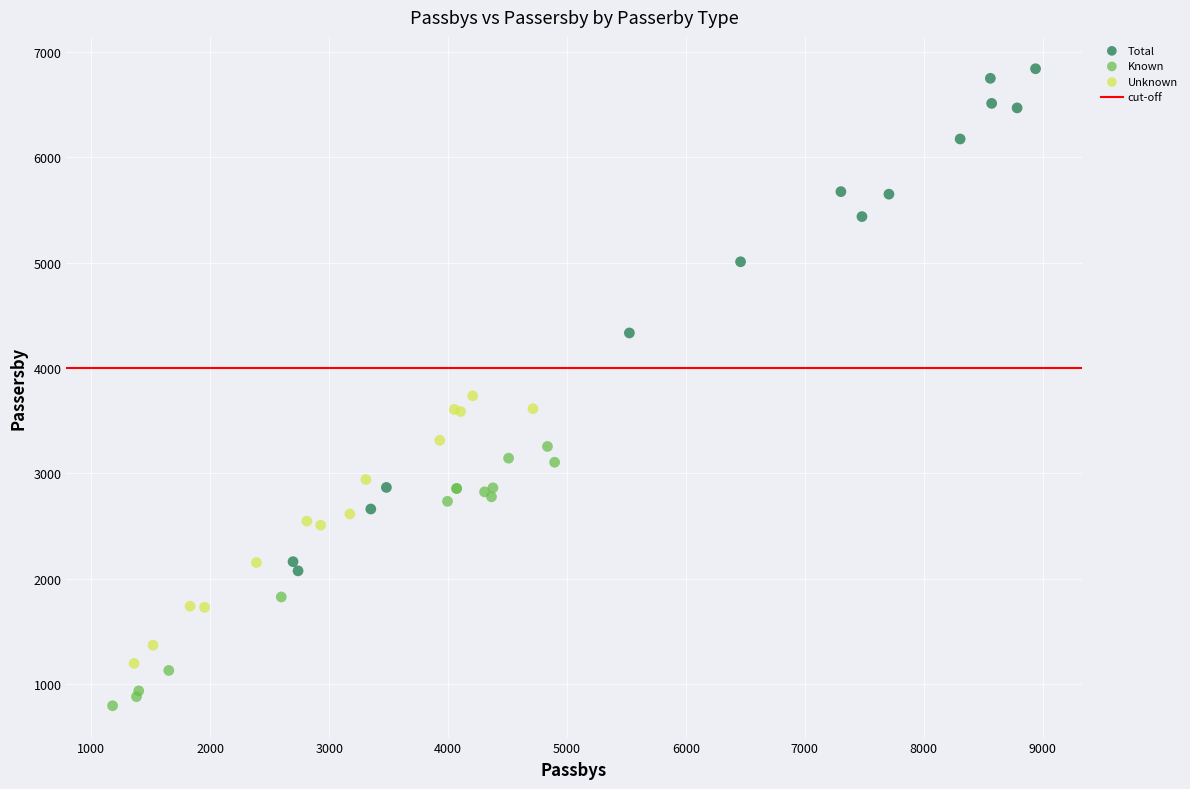

Which series has the largest Y range (max minus min)?

Total